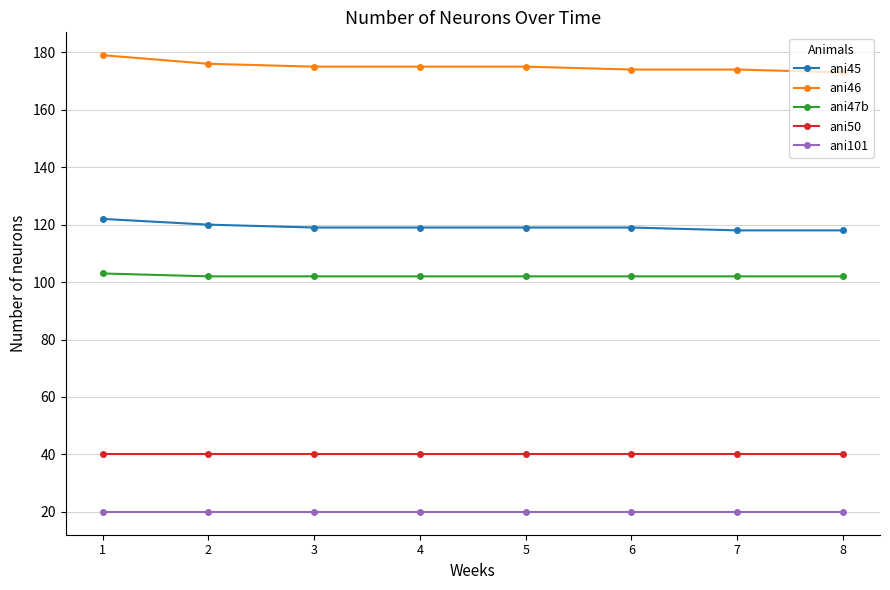

Which series has the widest spread of values?

ani46